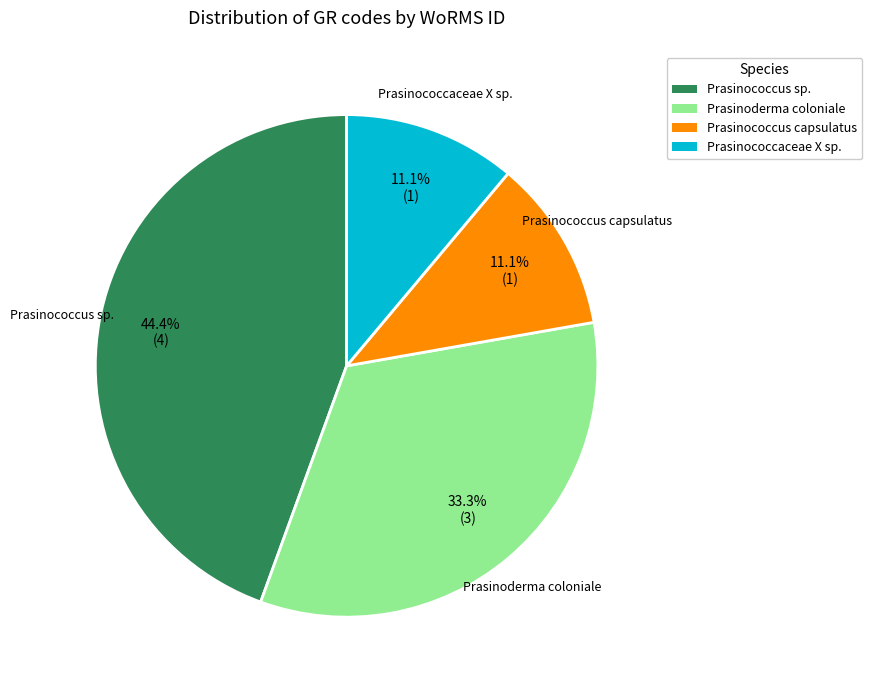

Does any single category account for the majority?

No